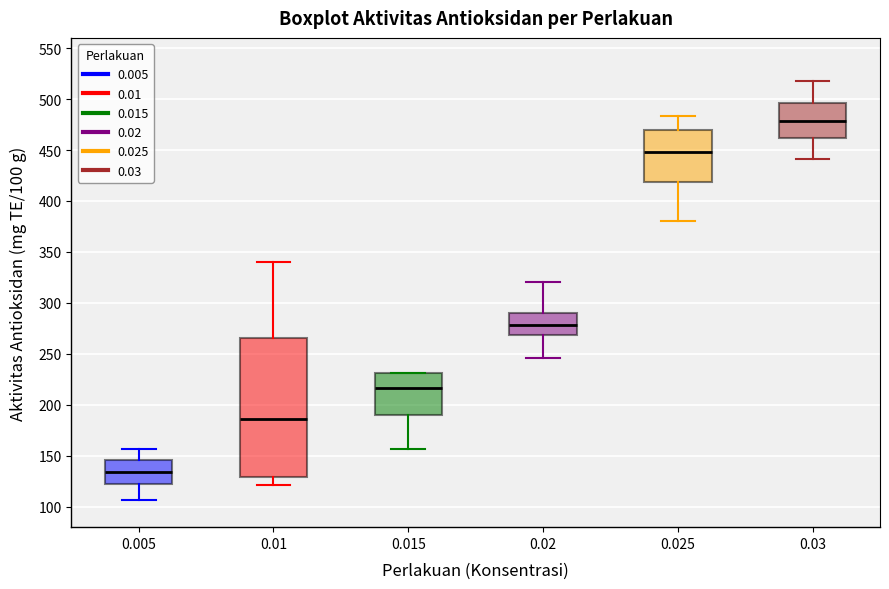

Reading left to right, read every box against the y-axis: the position of its median line, the range the box covers, and the ends of its whiskers. The values are not printed on the chart, so give them approximately, as read against the axis.

0.005: median 135, box 120 to 145, whiskers 105 to 155
0.01: median 185, box 130 to 265, whiskers 120 to 340
0.015: median 215, box 190 to 230, whiskers 155 to 230
0.02: median 280, box 270 to 290, whiskers 245 to 320
0.025: median 450, box 420 to 470, whiskers 380 to 485
0.03: median 480, box 460 to 495, whiskers 440 to 520